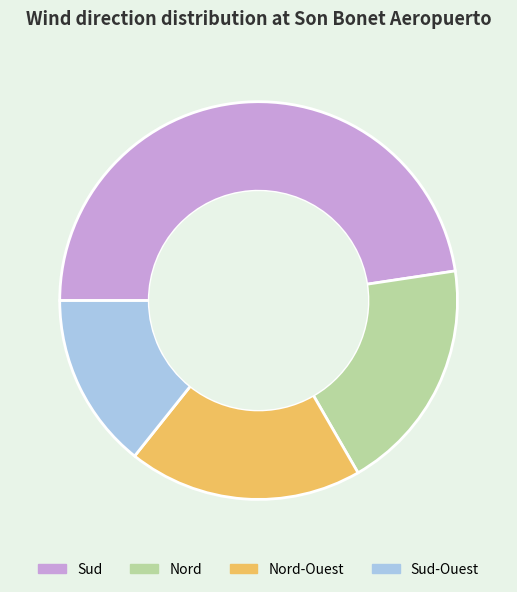

Which slice is the largest?

Sud